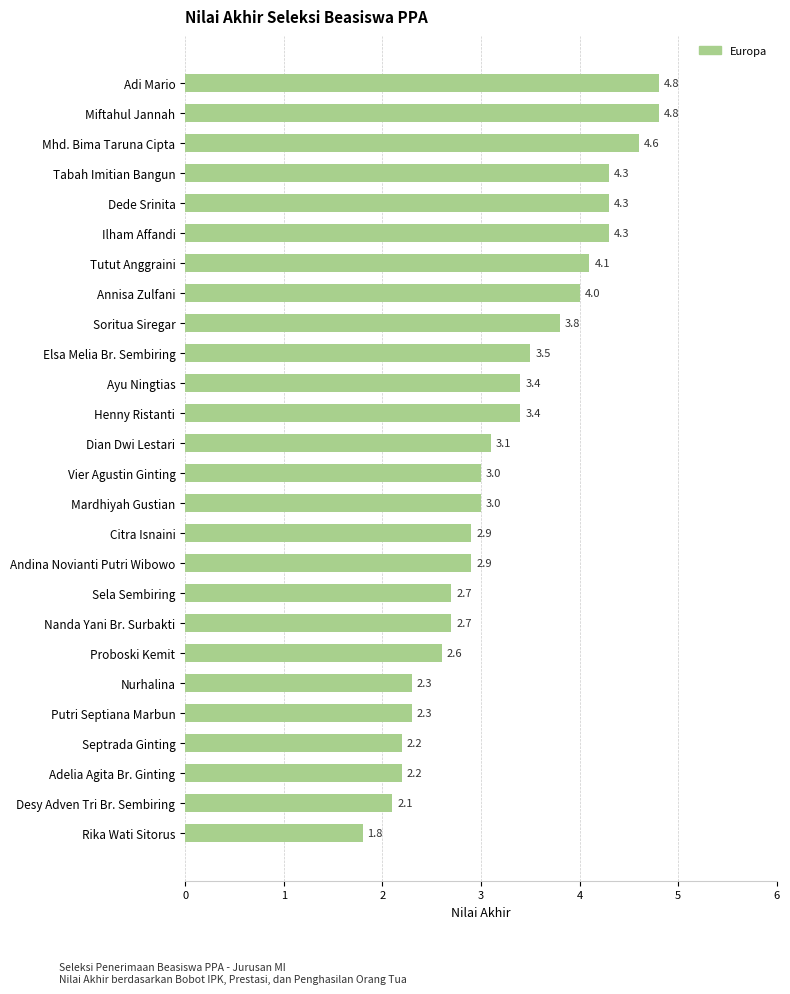

How many bars are there in total?

26